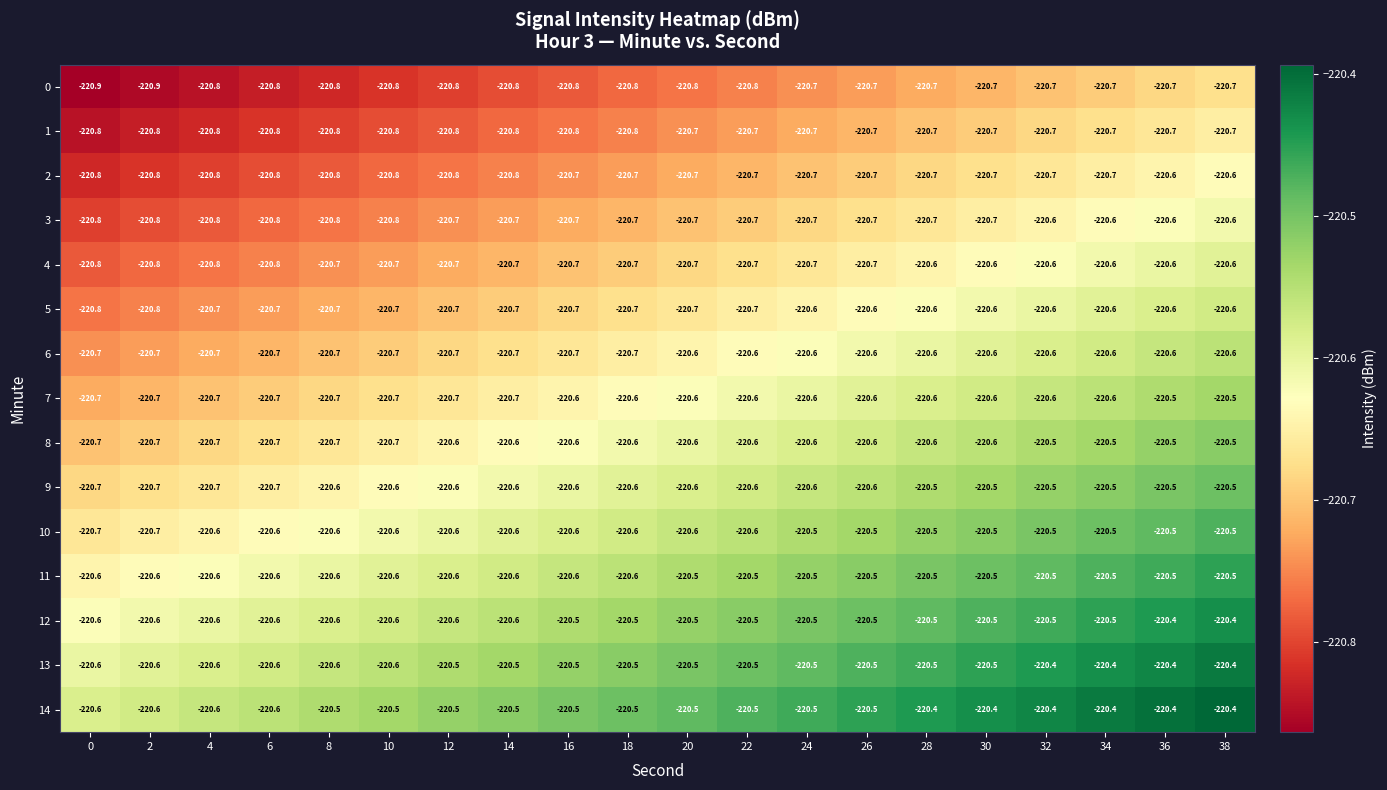

Between 26 and 20, which is larger?

26